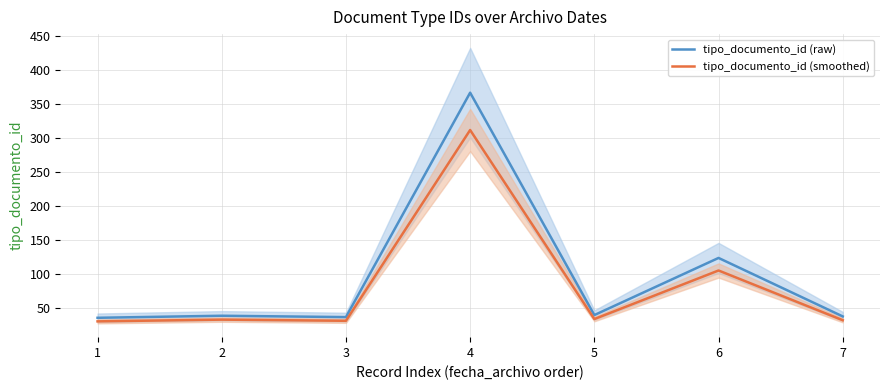

What is the value of the tipo_documento_id (raw) point at the 2nd from the left?

38.0